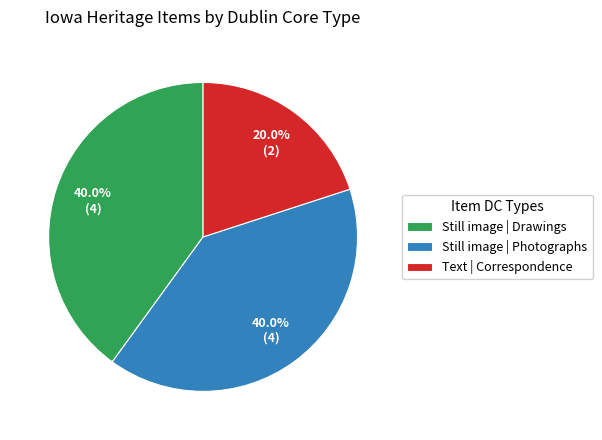

What is the ratio of the value at Still image | Drawings to the value at Still image | Photographs?

1.0